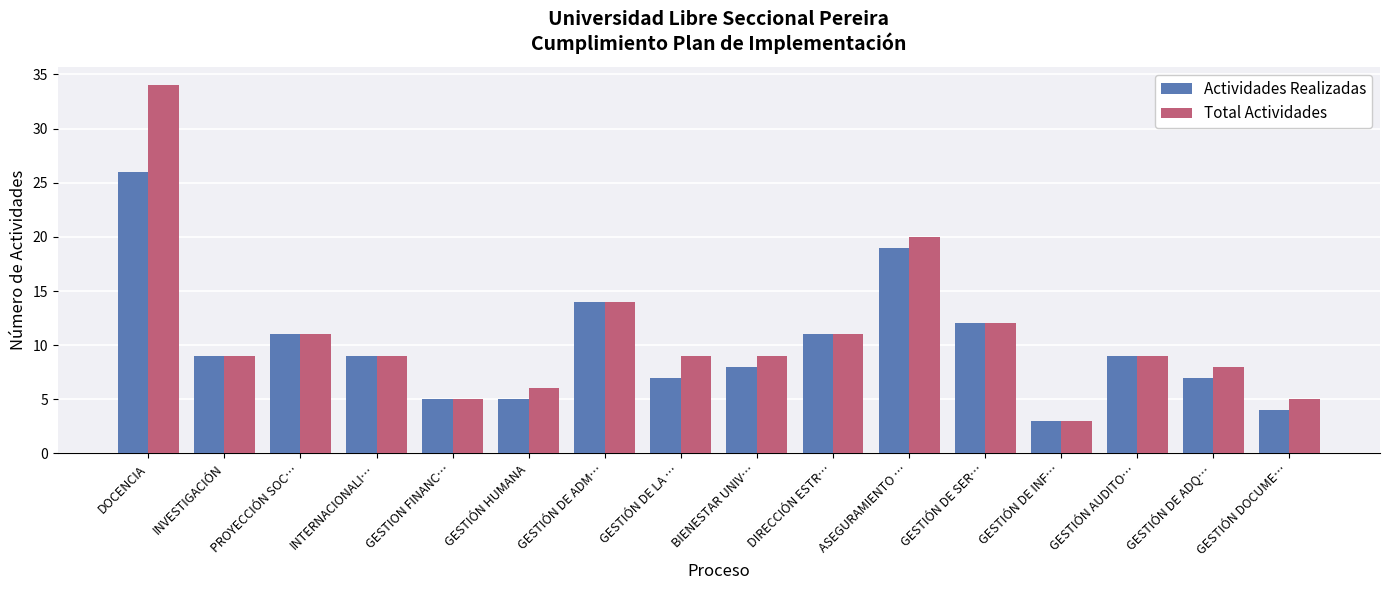

How many groups of bars are there?

16